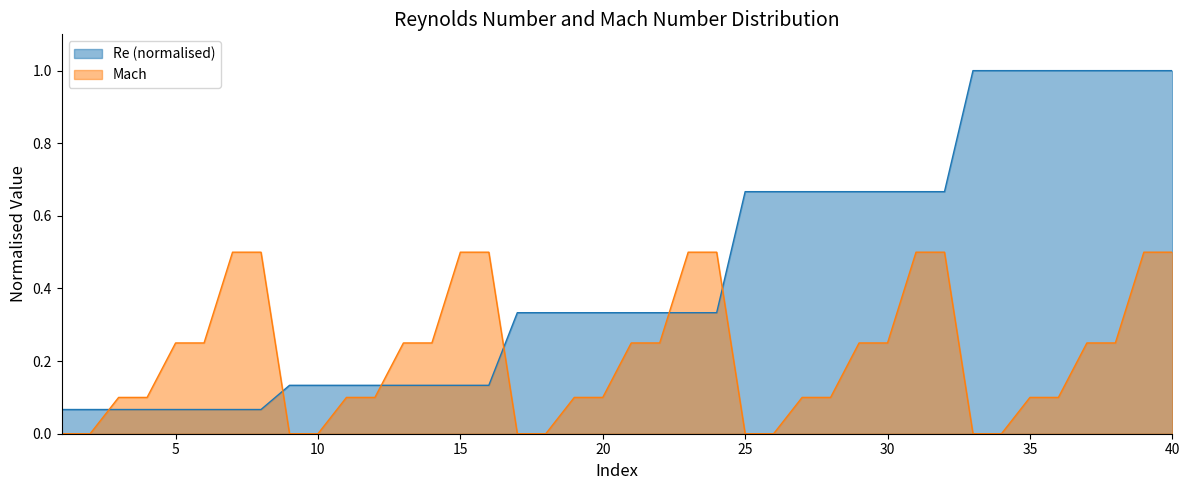

What is the sum of the Mach values at 17 and 7?

0.5